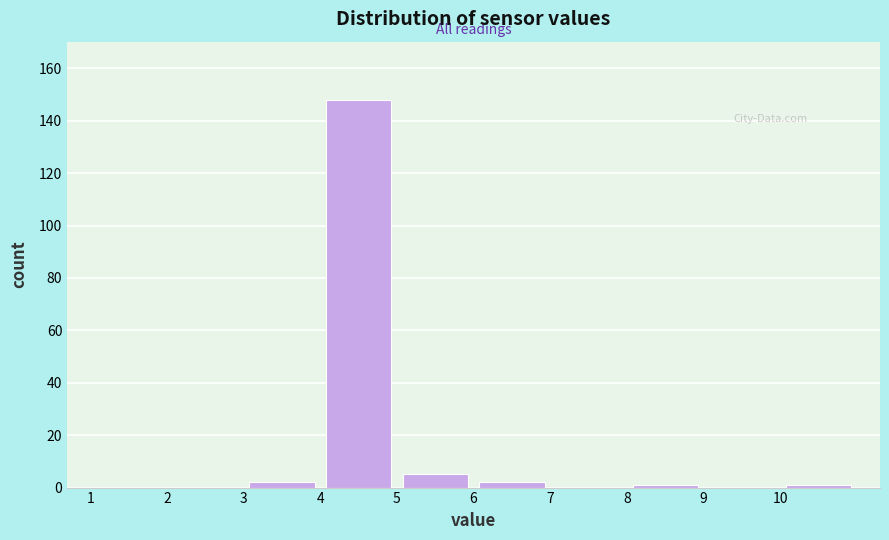

Reading left to right, list every bar in this chart as the range it spans on the x-axis followed by its height. The values are not printed on the chart, so give them approximately, as read against the axis.

1 to 2: 0
2 to 3: 0
3 to 4: 2
4 to 5: 148
5 to 6: 6
6 to 7: 2
7 to 8: 0
8 to 9: under 2
9 to 10: 0
10 to 11: under 2